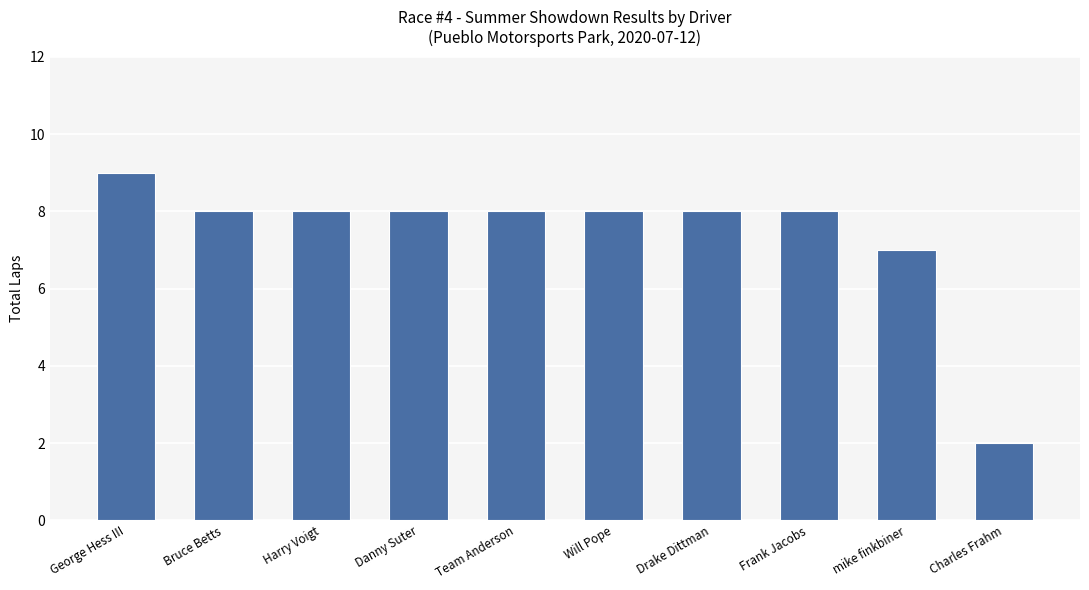

At which category does the chart reach its minimum across all series?

Charles Frahm